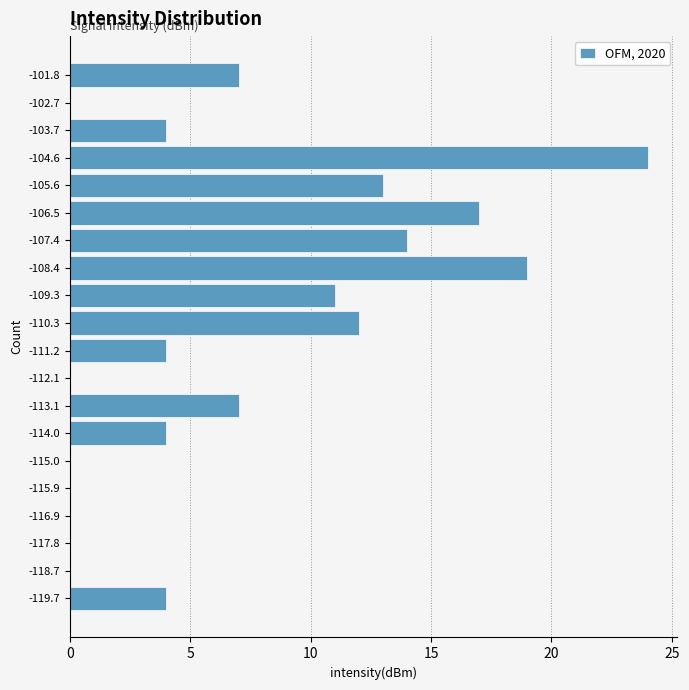

Reading bottom to top, what are all the values shown in this chart?

-119.7=4	-118.7=0	-117.8=0	-116.9=0	-115.9=0	-115.0=0	-114.0=4	-113.1=7	-112.1=0	-111.2=4	-110.3=12	-109.3=11	-108.4=19	-107.4=14	-106.5=17	-105.6=13	-104.6=24	-103.7=4	-102.7=0	-101.8=7